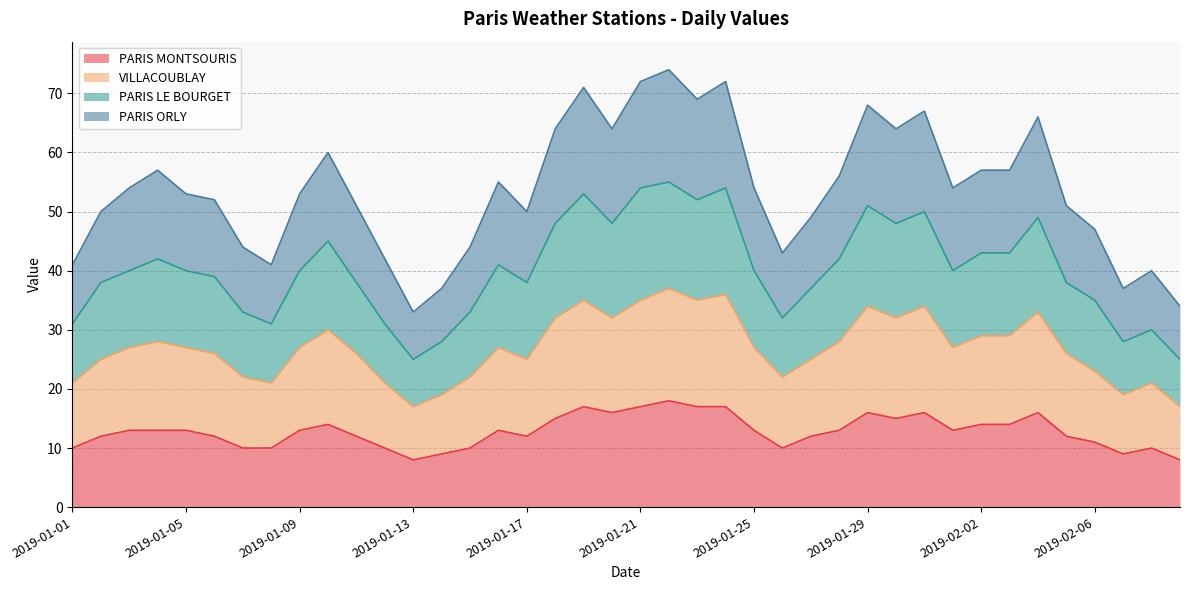

True or false: PARIS LE BOURGET and PARIS MONTSOURIS cross at least once.

False